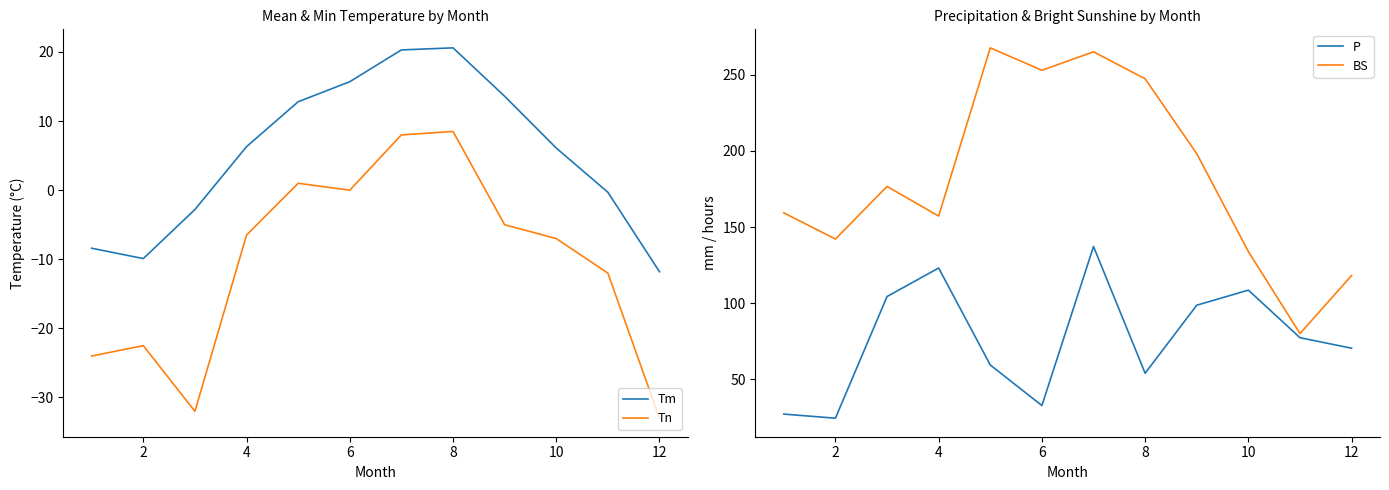

What is the maximum value for BS?

267.5